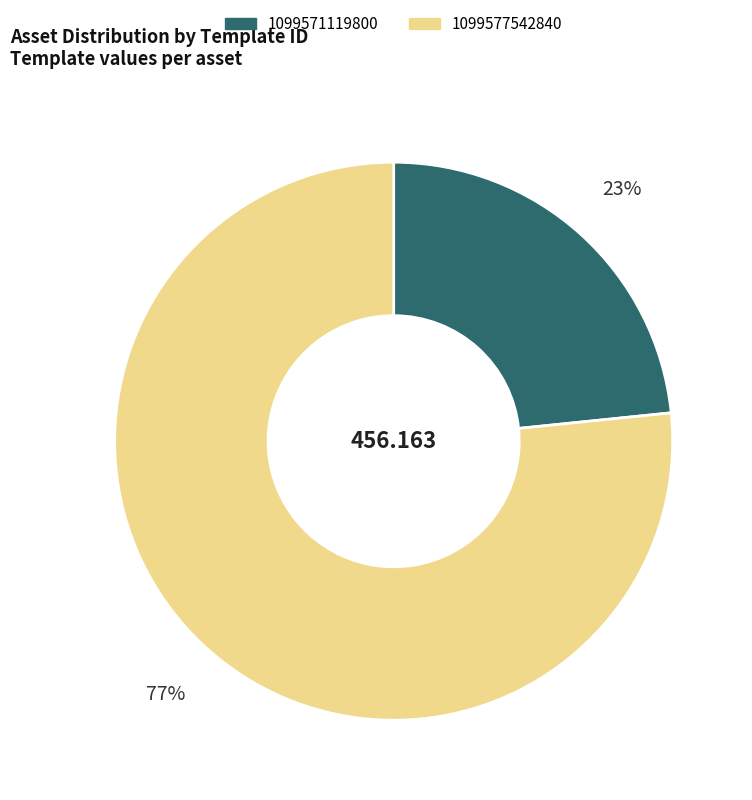

How many slices are in this pie chart?

2